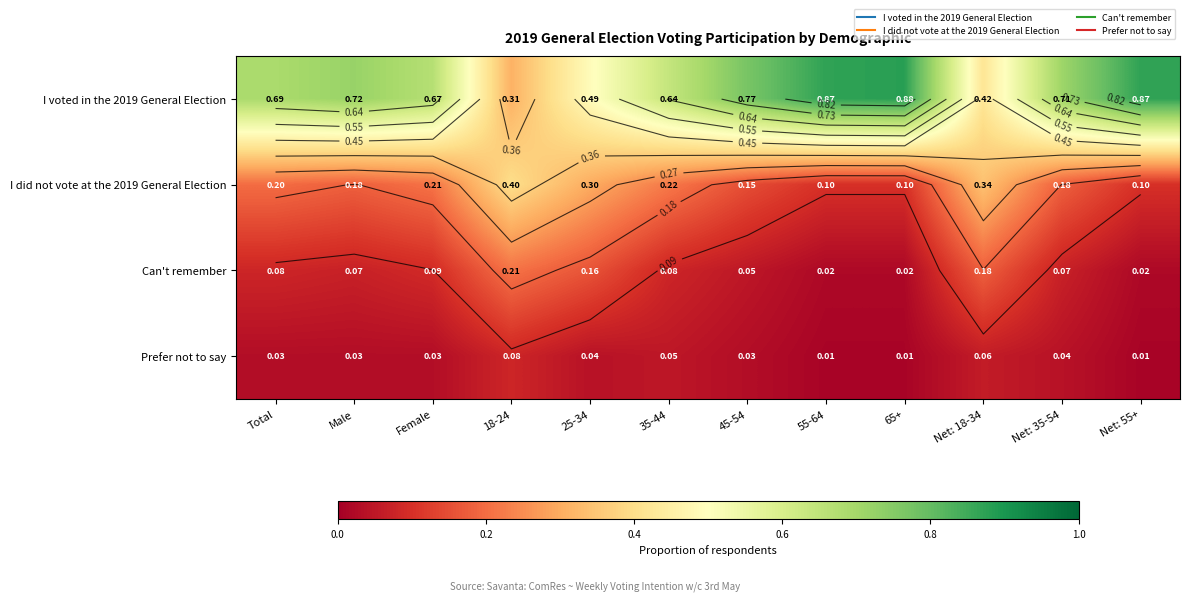

True or false: Can't remember has a value of 0.0 at 65+.

True